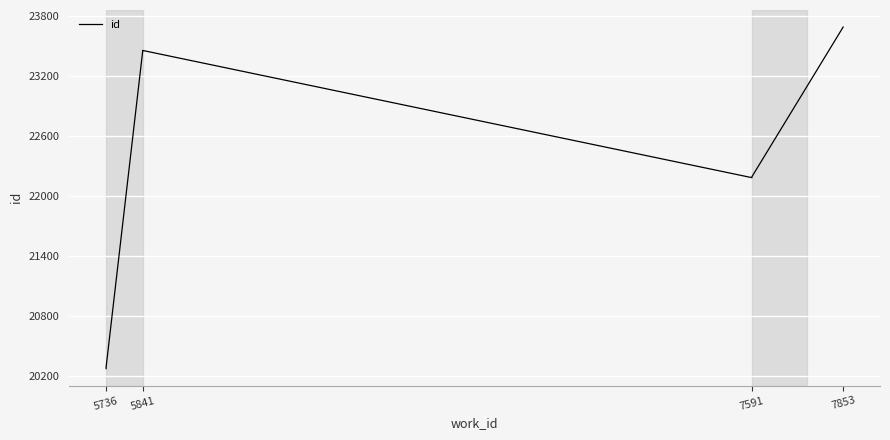

How many points are lower than both their immediate neighbors (excluding endpoints)?

1